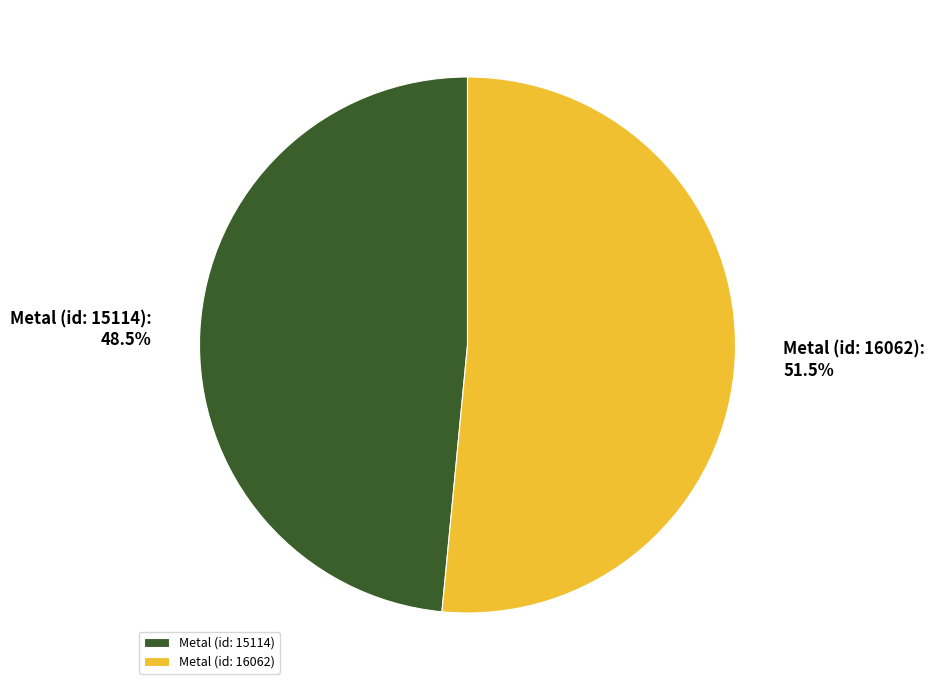

What portion of the pie excludes Metal (id: 16062)?

48.5%